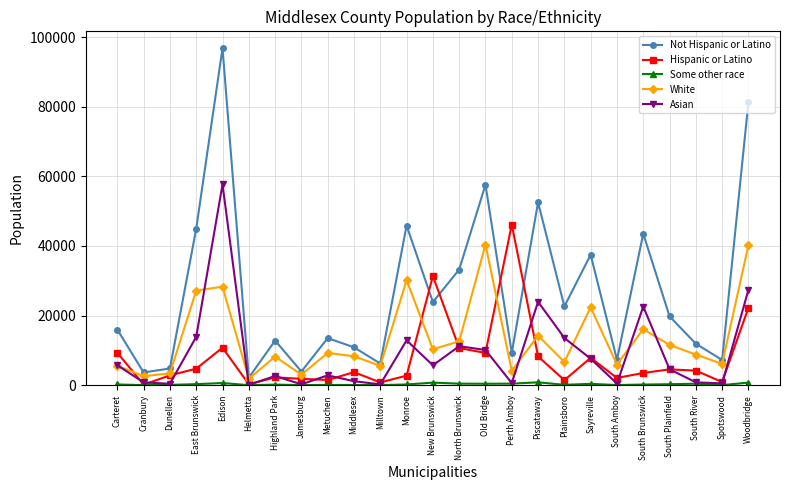

At which category is the sum across all series the highest?

Edison